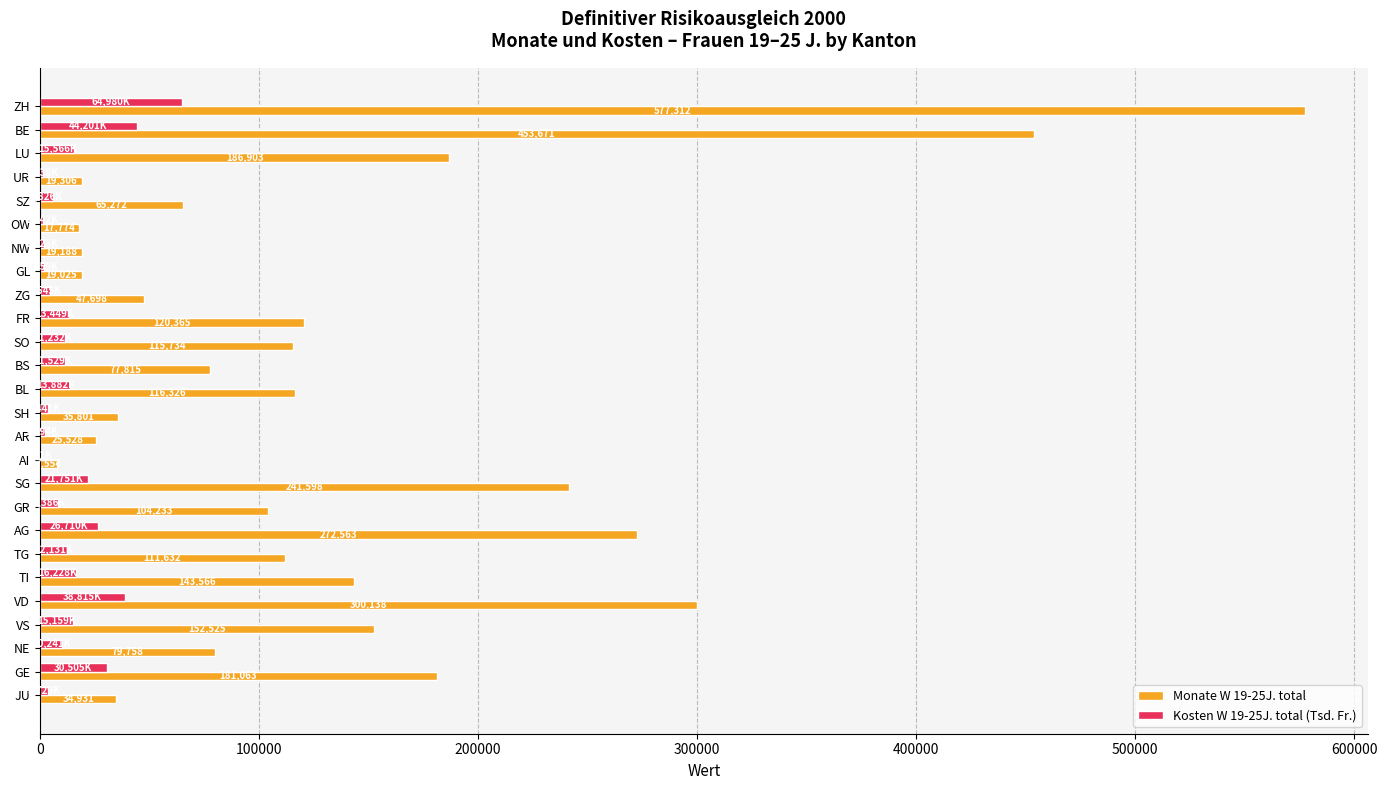

Which series changed the most between UR and TG?

Monate W 19-25J. total